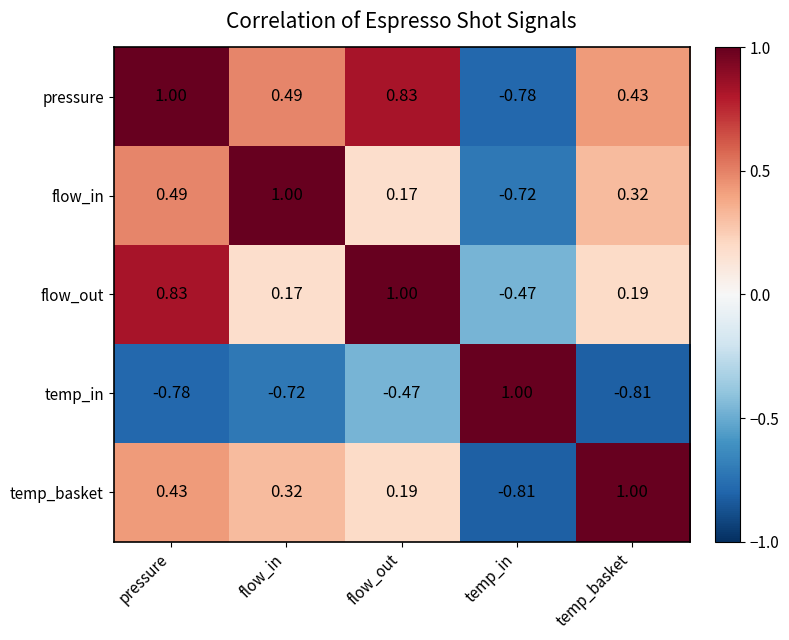

Which category has the highest value in the flow_out series?

flow_out